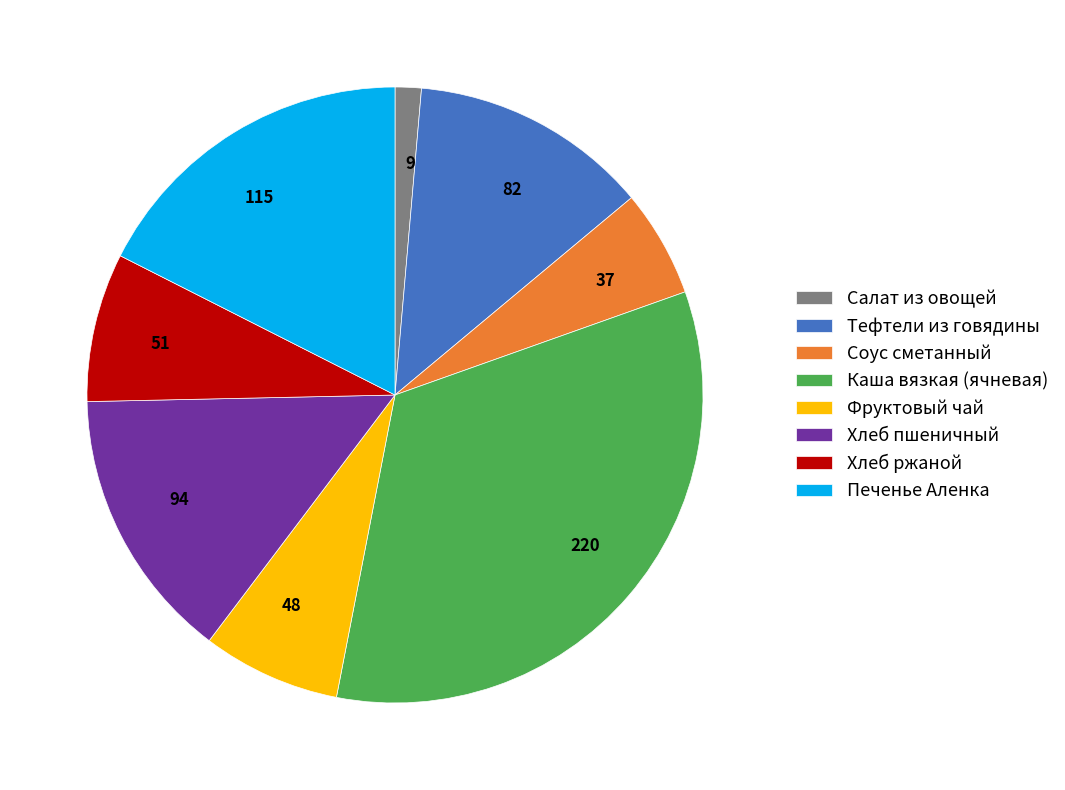

Is the sum of 37 and 82 greater than half?

No